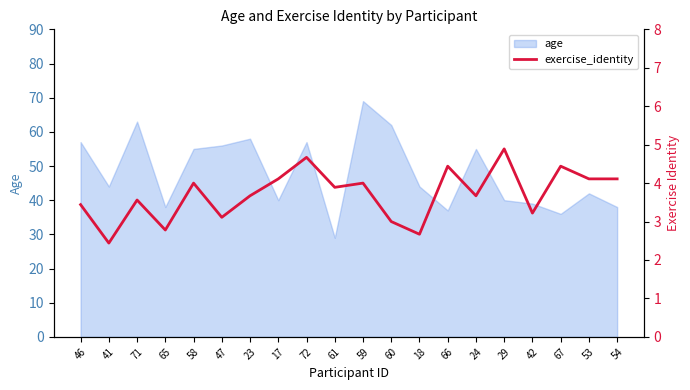

Reading left to right, list all the values displayed in this chart.

3.4	2.4	3.6	2.8	4.0	3.1	3.7	4.1	4.7	3.9	4.0	3.0	2.7	4.4	3.7	4.9	3.2	4.4	4.1	4.1